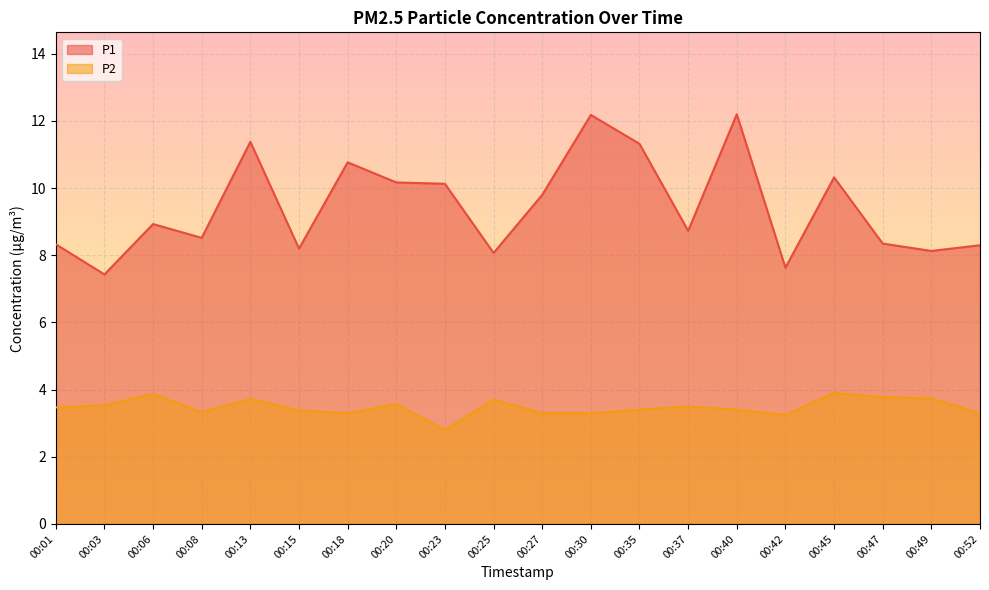

At how many categories does at least one series exceed 6?

20